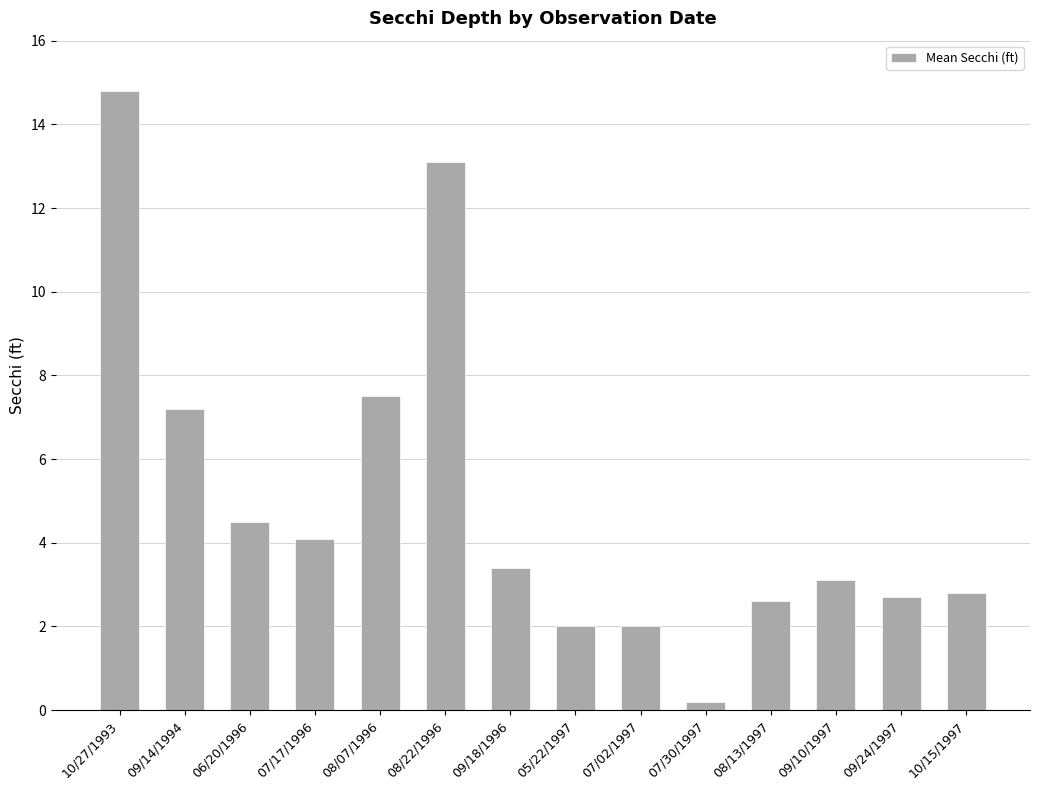

What is the difference between the values at 08/07/1996 and 06/20/1996?

3.0